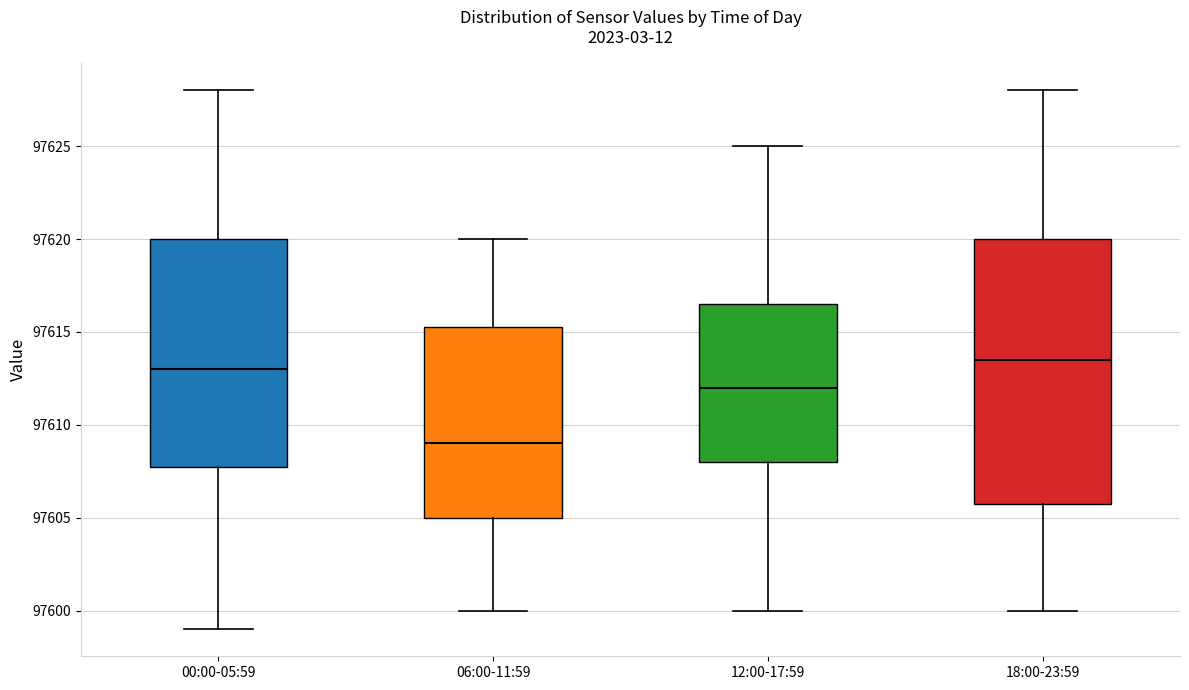

Where does the lower whisker of the box for 12:00-17:59 end on the y-axis? The values are not printed on the chart, so give them approximately, as read against the axis.

97600.0